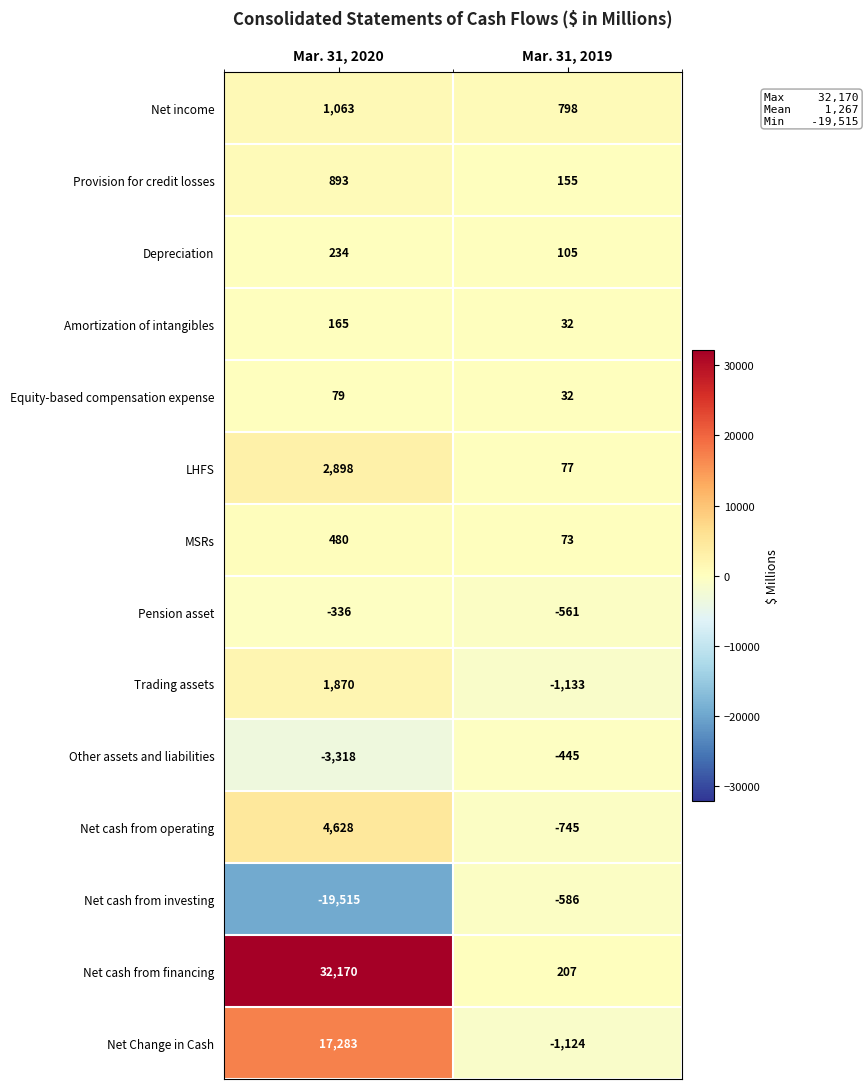

The value of Pension asset at Mar. 31, 2020 is -492. True or false?

False